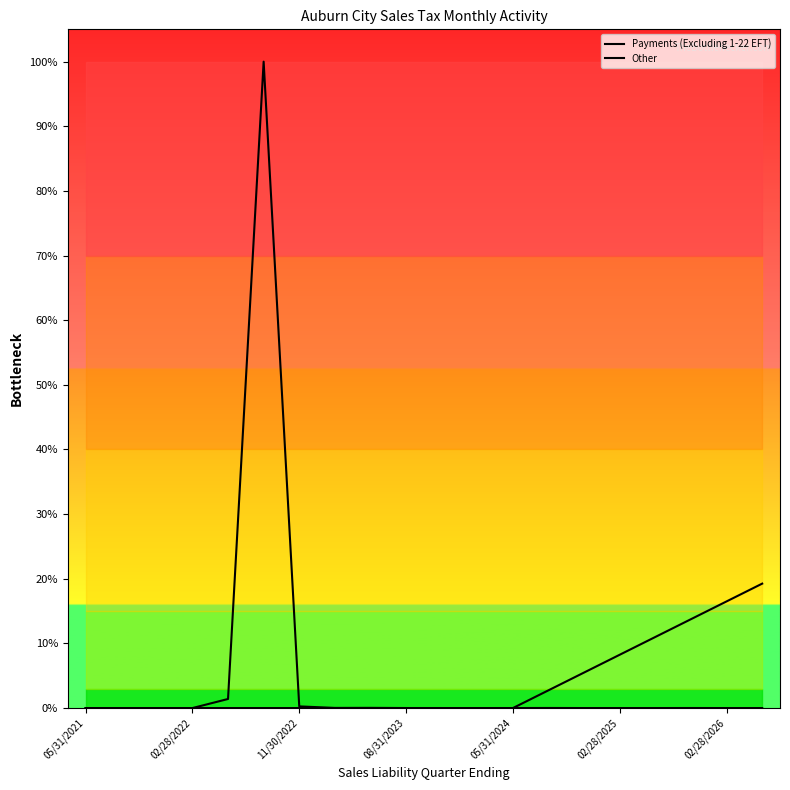

What position from the left is 08/31/2023?

10